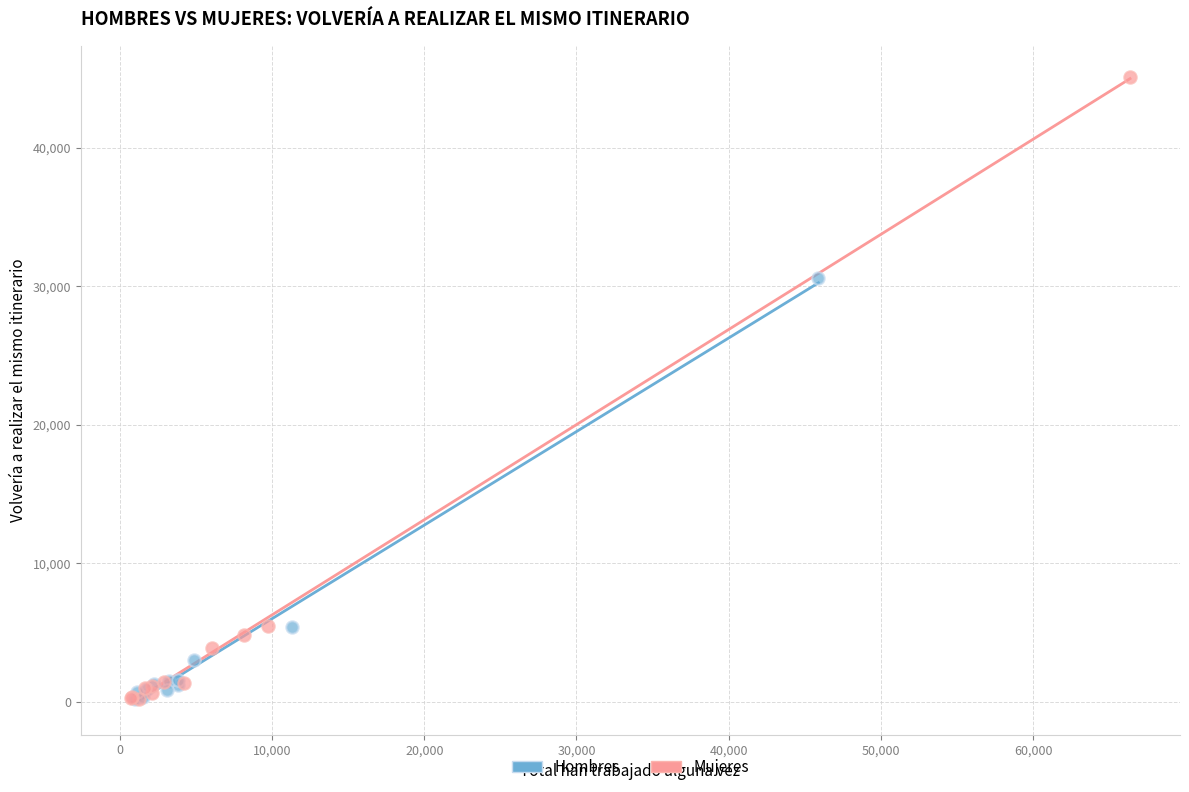

Which series reaches the maximum Y coordinate?

Mujeres